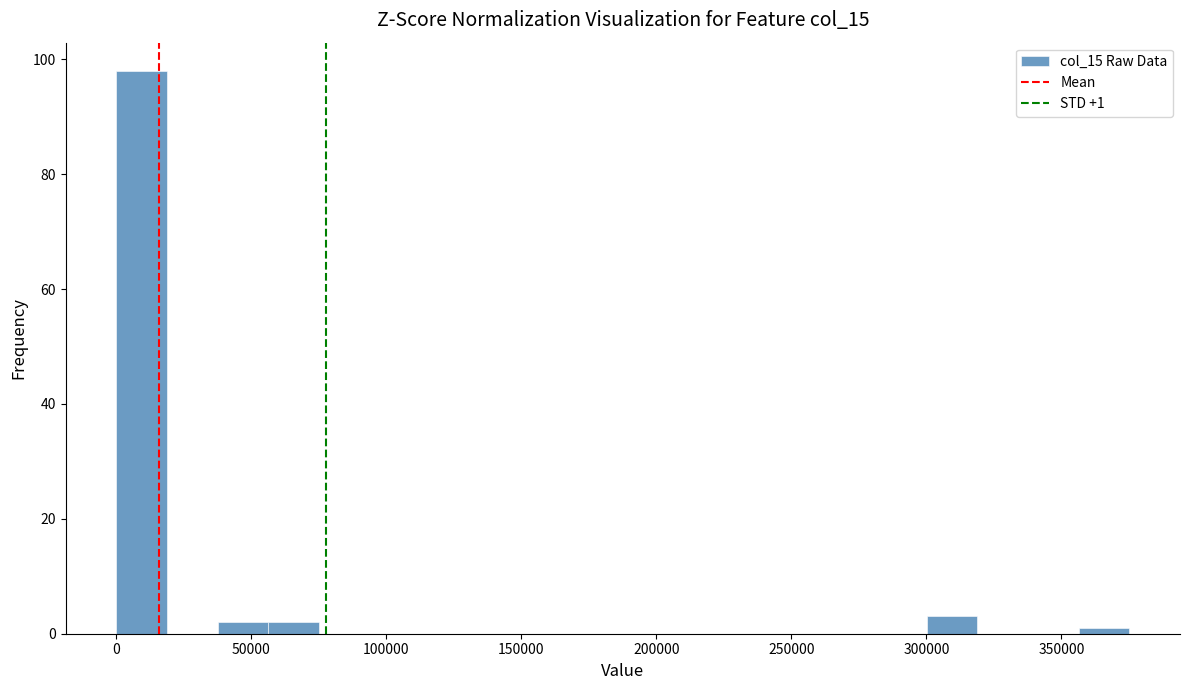

Around what value on the x-axis is the tallest bar? Give the approximate position of its centre, as read against the axis.

10000